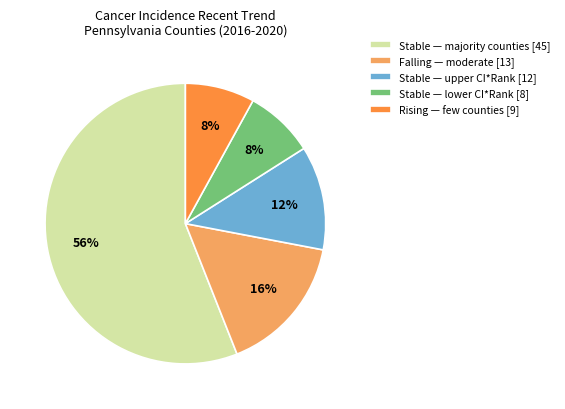

How many segments does this pie chart have?

5